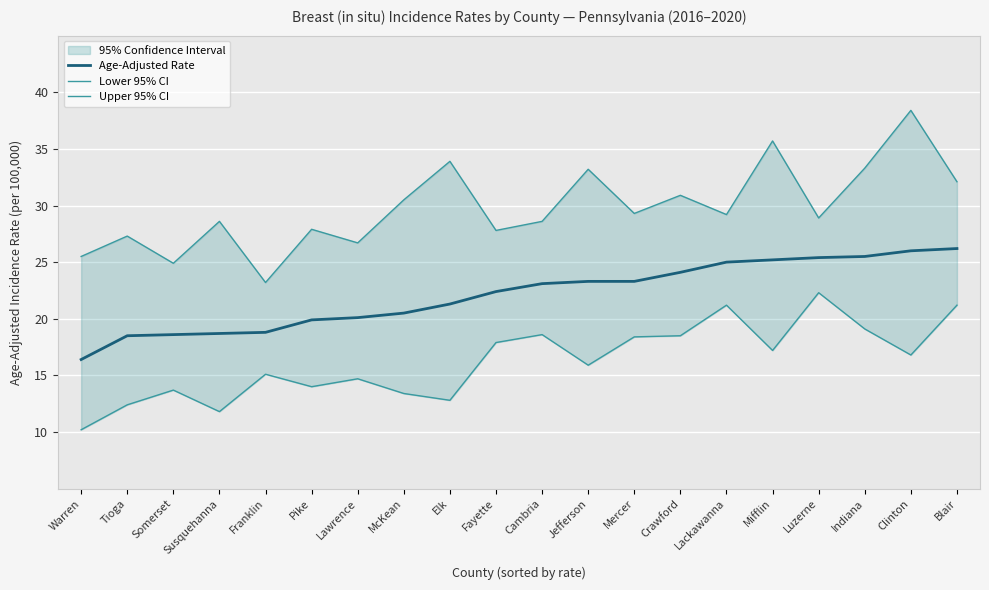

Rank the series by their maximum value, from lowest to highest.

Lower 95% CI, Age-Adjusted Rate, Upper 95% CI